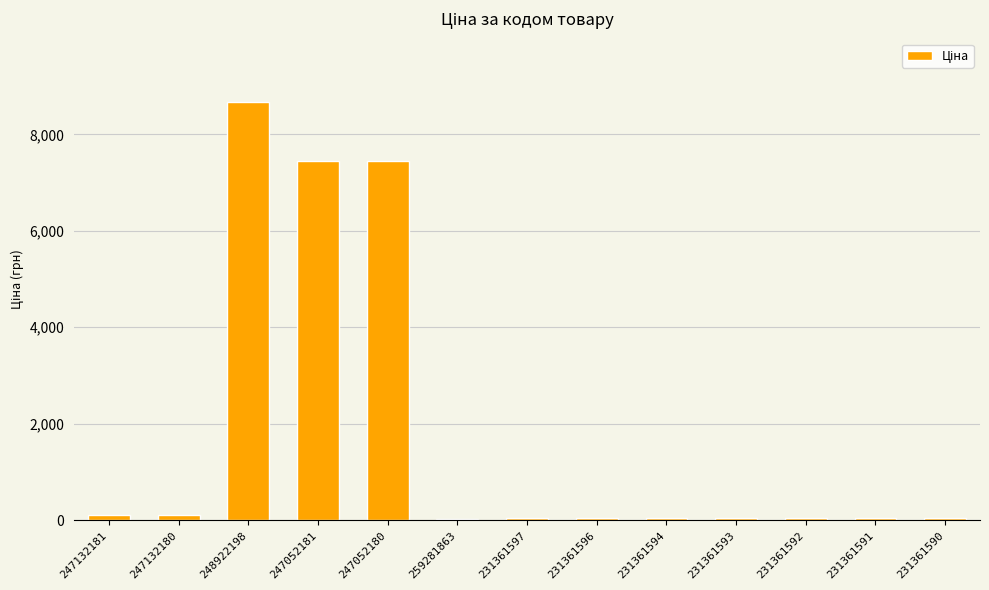

Where does the data first go above 41?

247132181